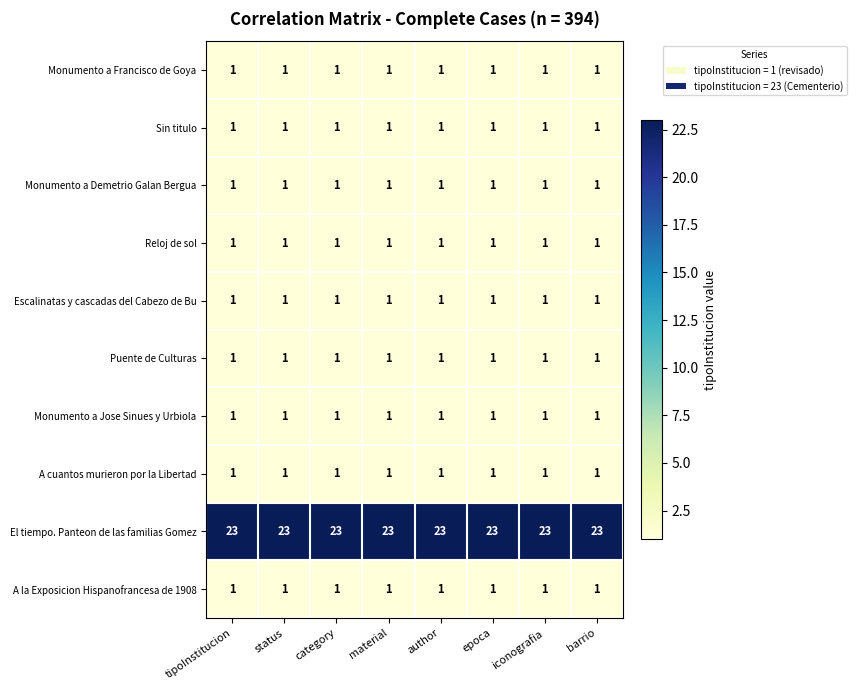

What is the maximum value shown in the chart?

23